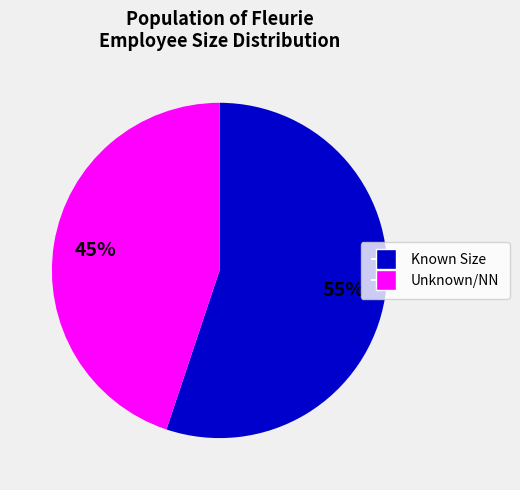

Count the number of slices in the pie.

2